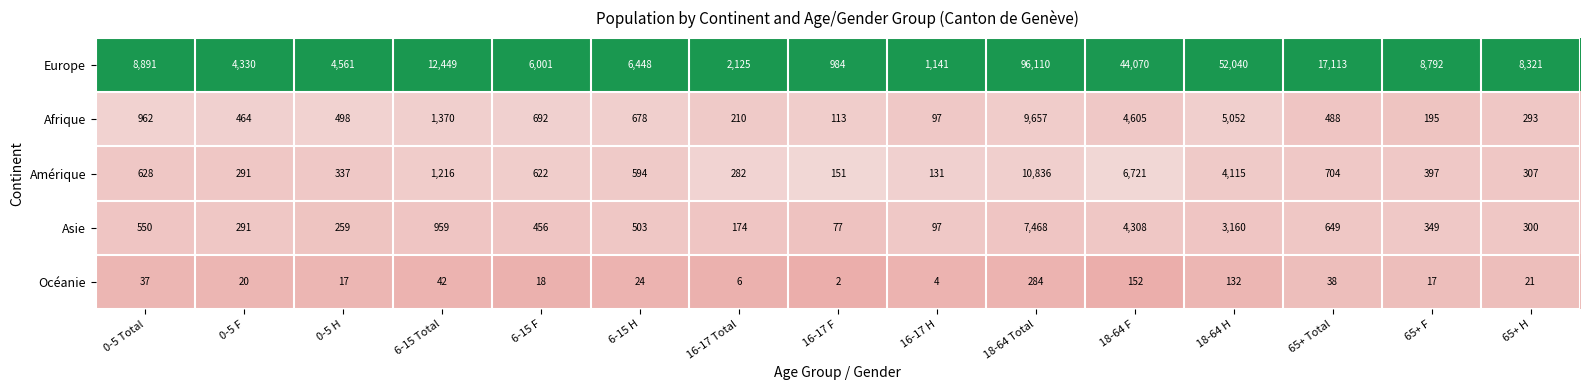

Which series changed the most between 18-64 Total and 18-64 H?

Europe